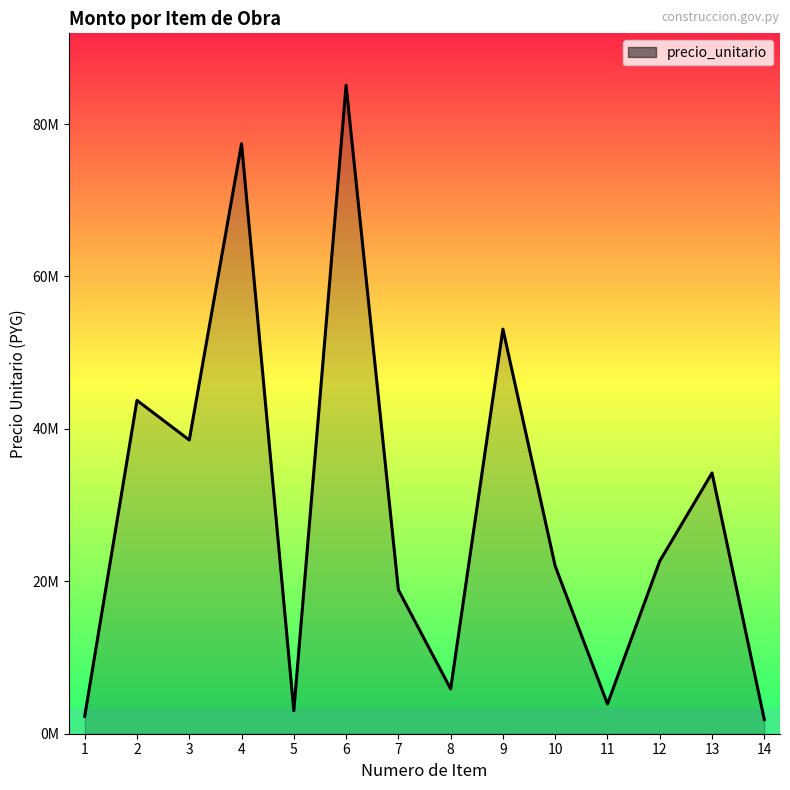

Is this an area chart (filled region under the line)?

Yes